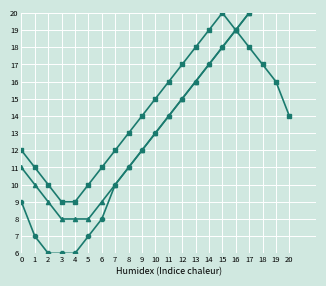

What value does the Series C series have at 11, to the nearest 5?

15